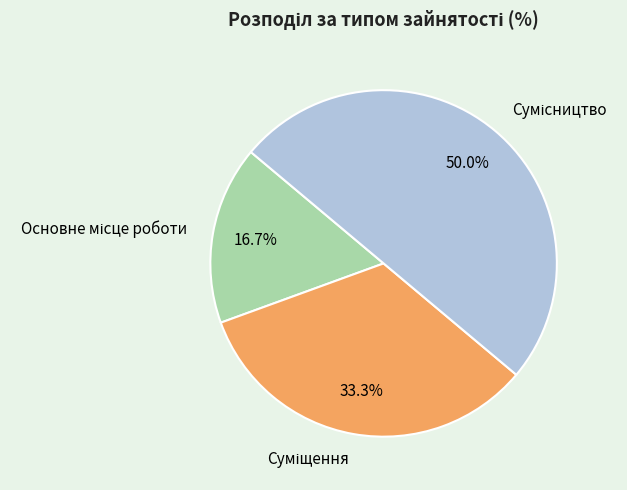

What is the total percentage of Основне місце роботи and Сумісництво?

66.7%